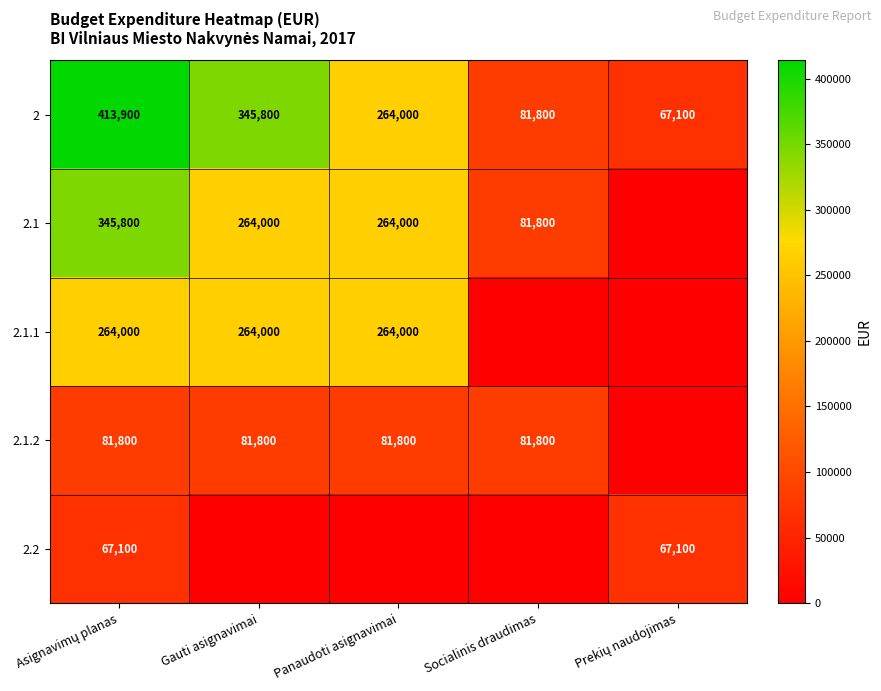

What is the difference between the maximum and minimum values in the 2 series?

346800